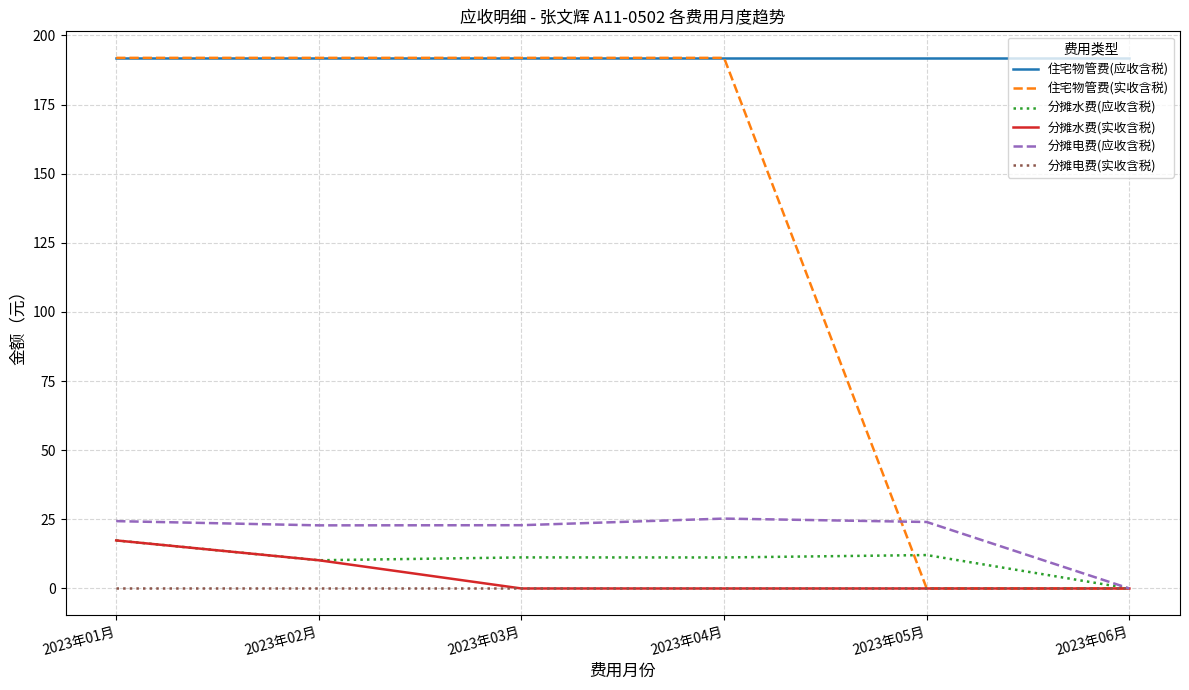

At which label does 分摊水费(应收含税) reach its peak?

2023年01月